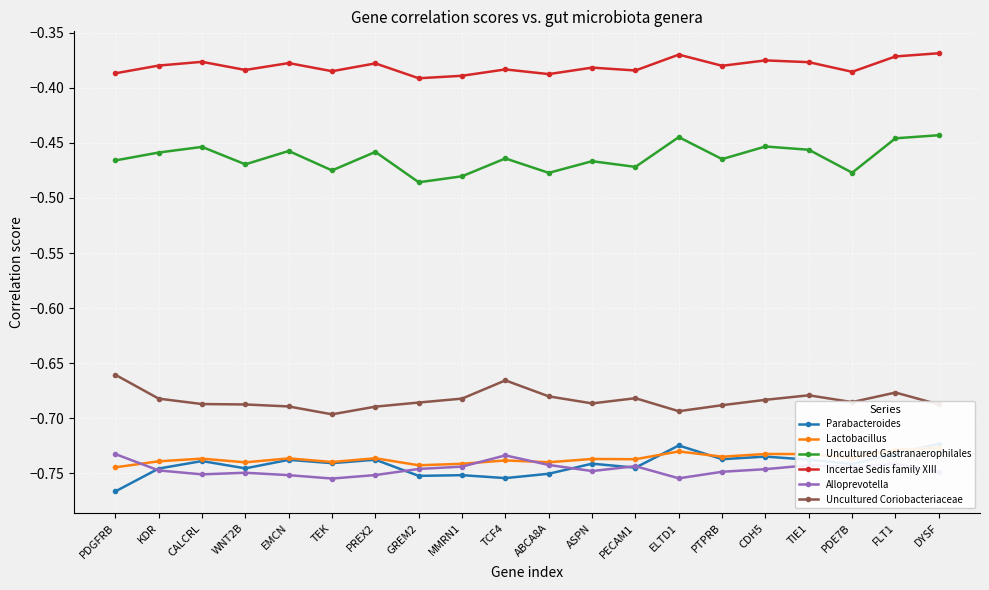

What is the lowest value of the Alloprevotella series?

-0.8